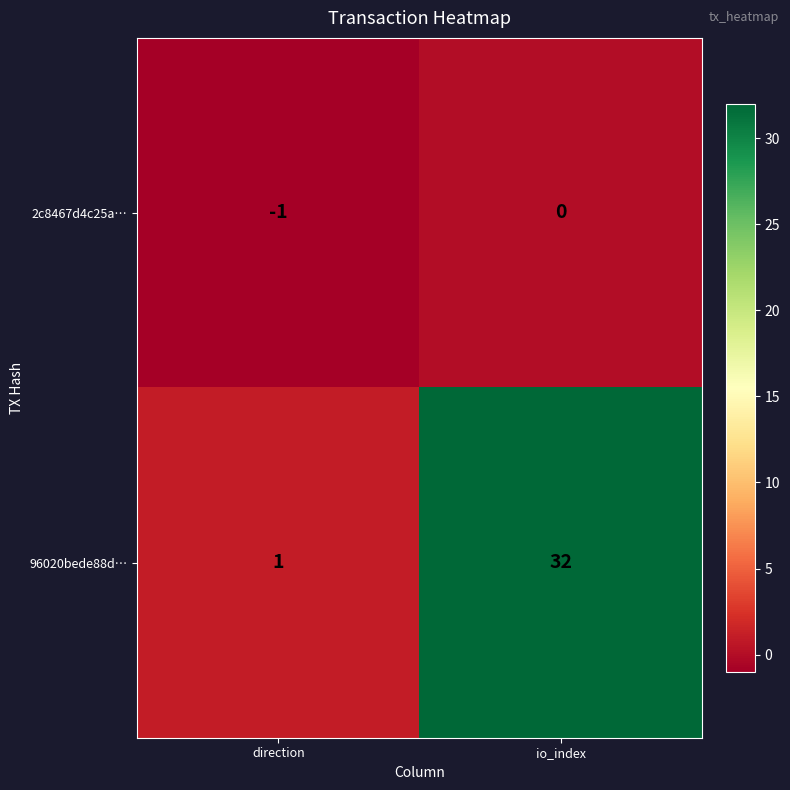

Rank the categories by 2c8467d4c25a… value from highest to lowest.

io_index, direction